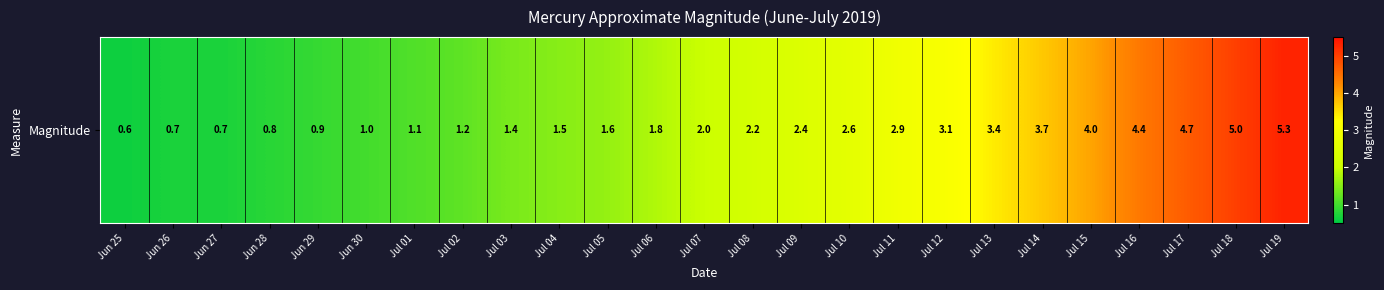

The value at Jul 12 is 1.4. True or false?

False